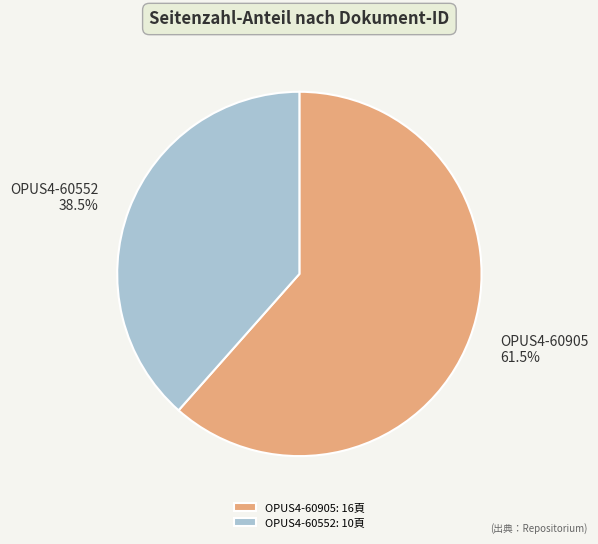

Does OPUS4-60905 represent more than half of the total?

Yes